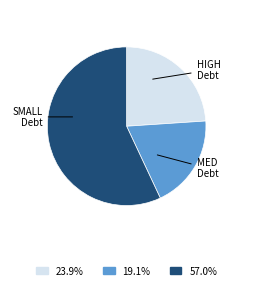

Is there any slice that represents more than half of the pie?

Yes